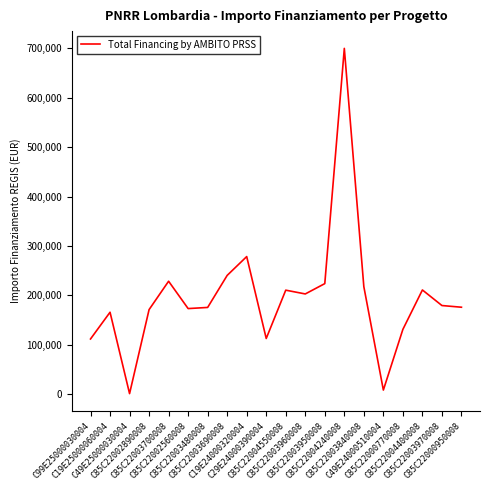

How many interior local peaks (higher than both neighbors) does the data have?

6